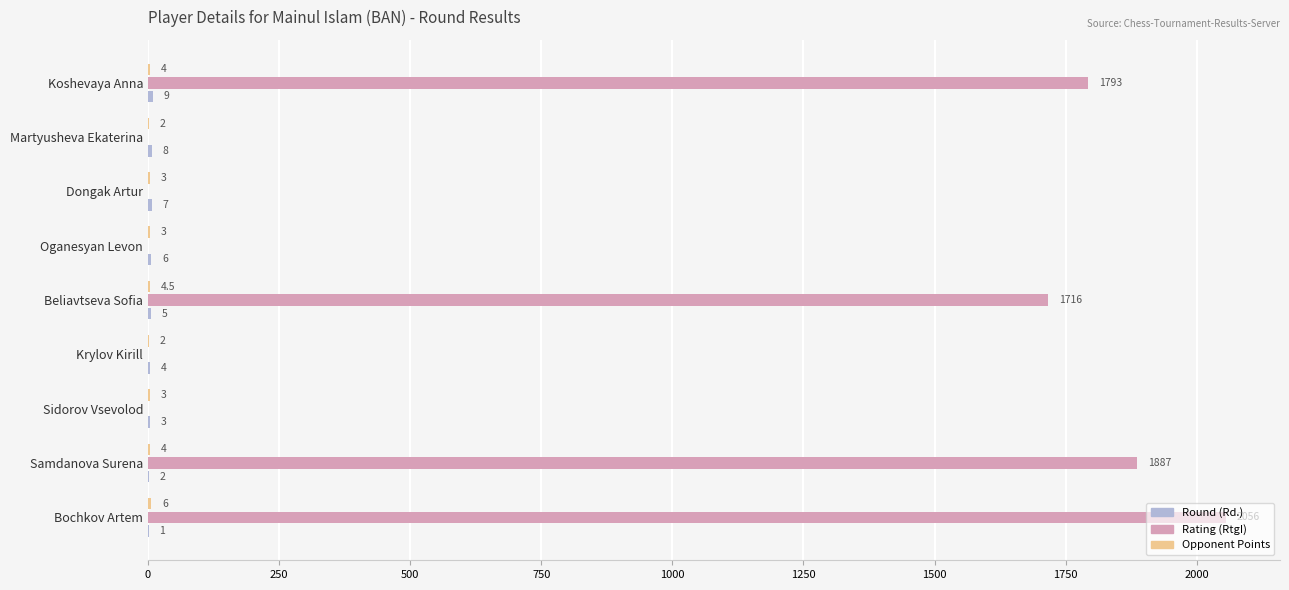

At which label is Rating (RtgI) closest to 1028?

Beliavtseva Sofia